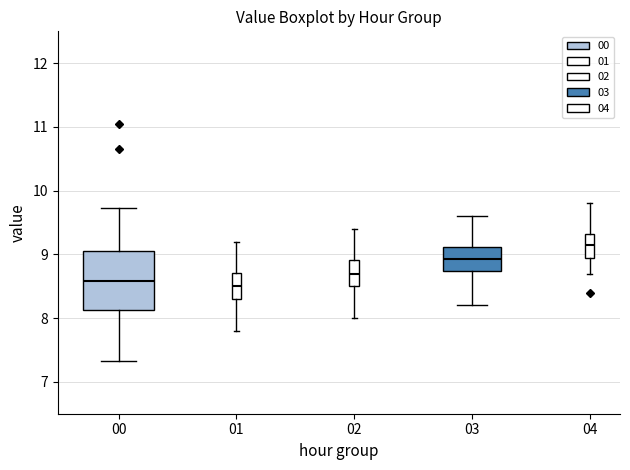

Reading left to right, transcribe this box plot: for each box, give where its median line is, the range the box spans, and where its two whiskers end, as read against the y-axis. The values are not printed on the chart, so give them approximately, as read against the axis.

00: median 8.6, box 8.1 to 9.0, whiskers 7.3 to 9.7
01: median 8.5, box 8.3 to 8.7, whiskers 7.8 to 9.2
02: median 8.7, box 8.5 to 8.9, whiskers 8.0 to 9.4
03: median 8.9, box 8.7 to 9.1, whiskers 8.2 to 9.6
04: median 9.2, box 9.0 to 9.3, whiskers 8.7 to 9.8